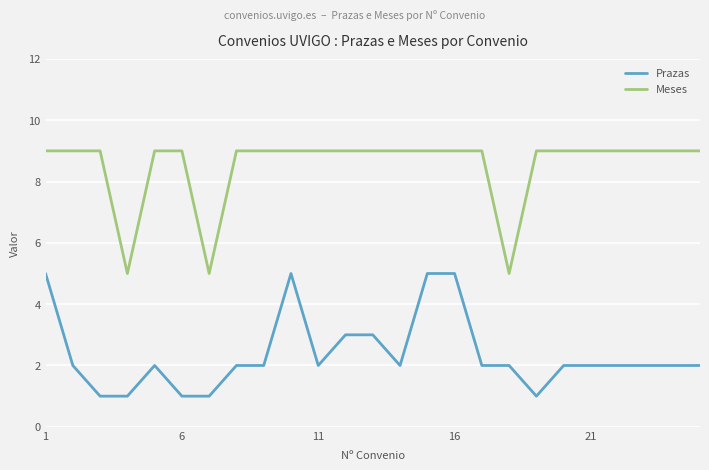

Which series has the largest total across all categories?

Meses